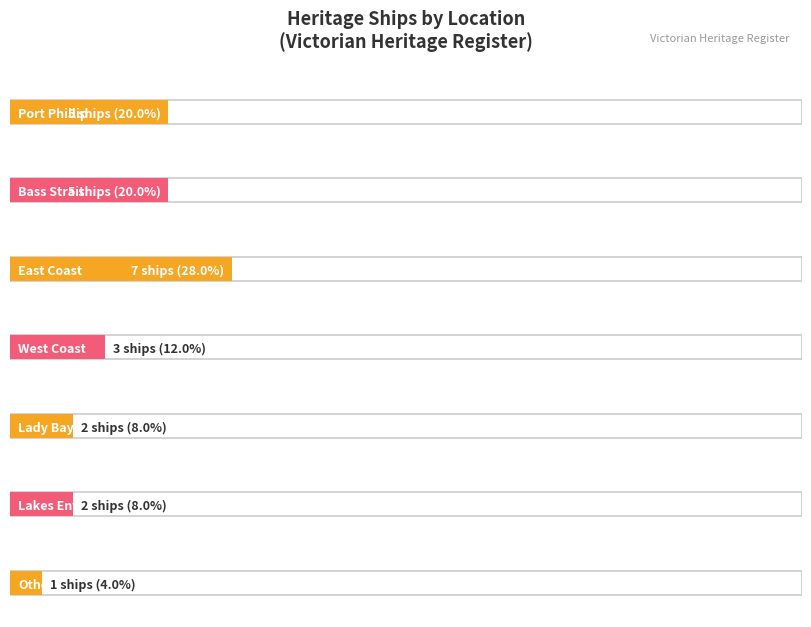

What is the label of the 5th bar from the left?

Lady Bay, Warrnambool